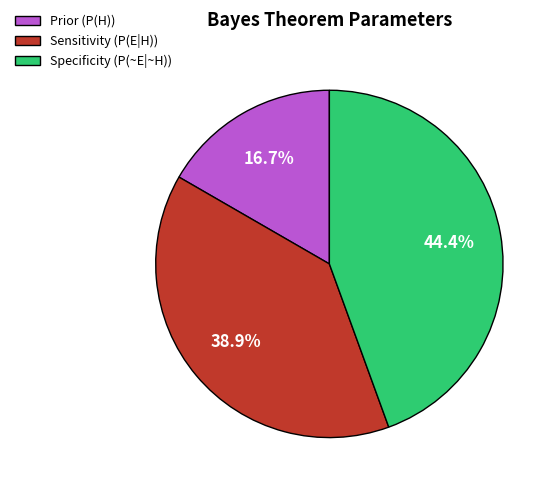

Is there any slice that represents more than half of the pie?

No